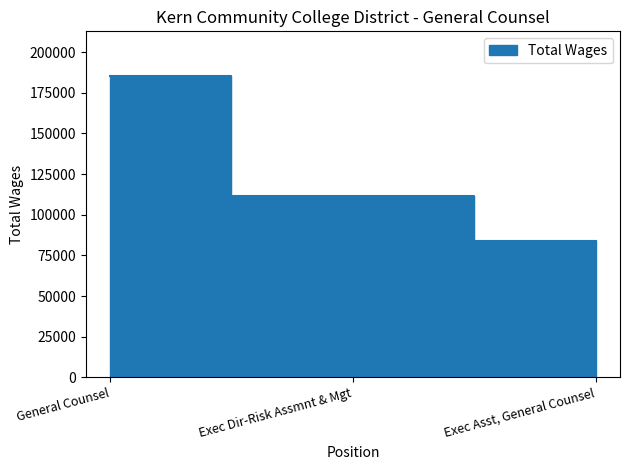

Reading left to right, extract all data points from this chart.

184977	111283	83953